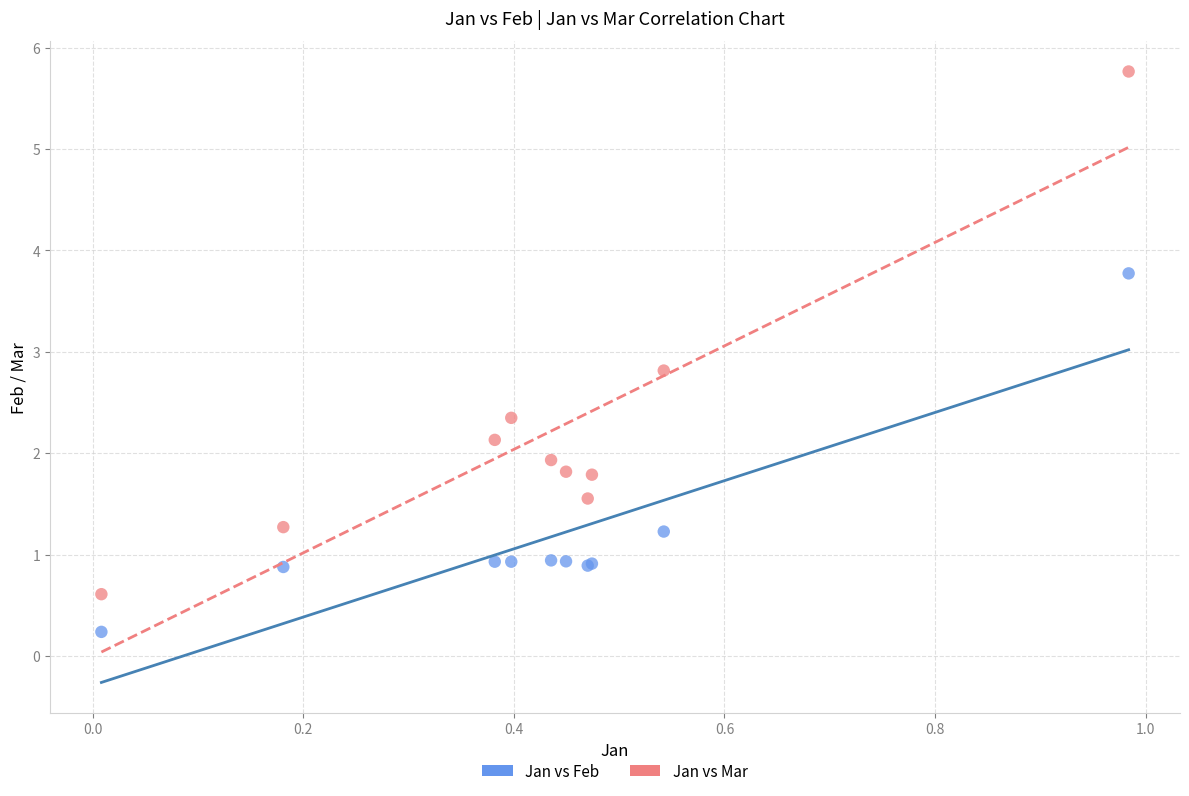

Across all series, what Y value is closest to 3?

2.8